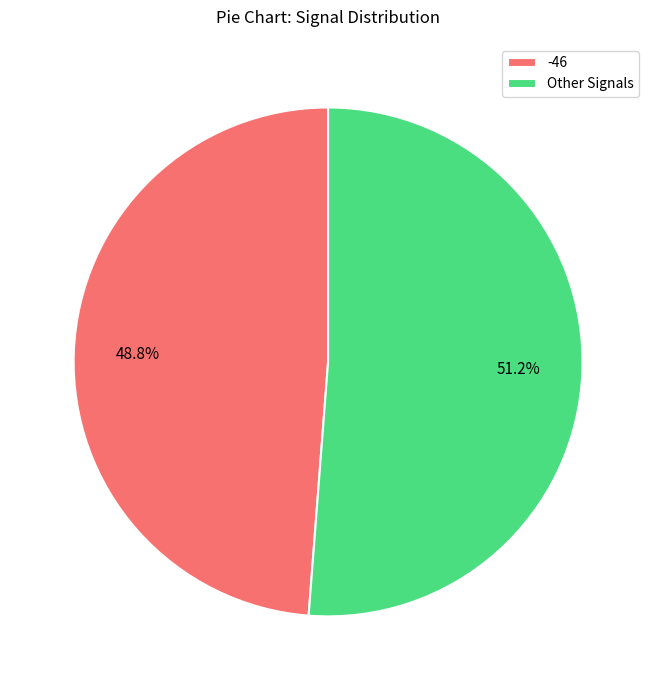

Which category has the smallest portion of the pie?

-46